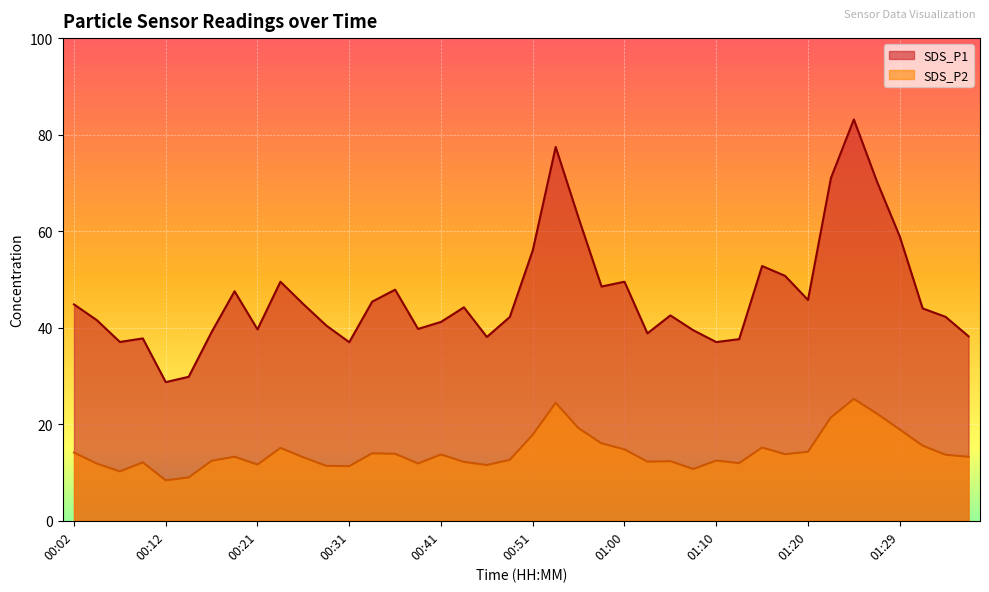

True or false: SDS_P1 and SDS_P2 intersect in this chart.

False